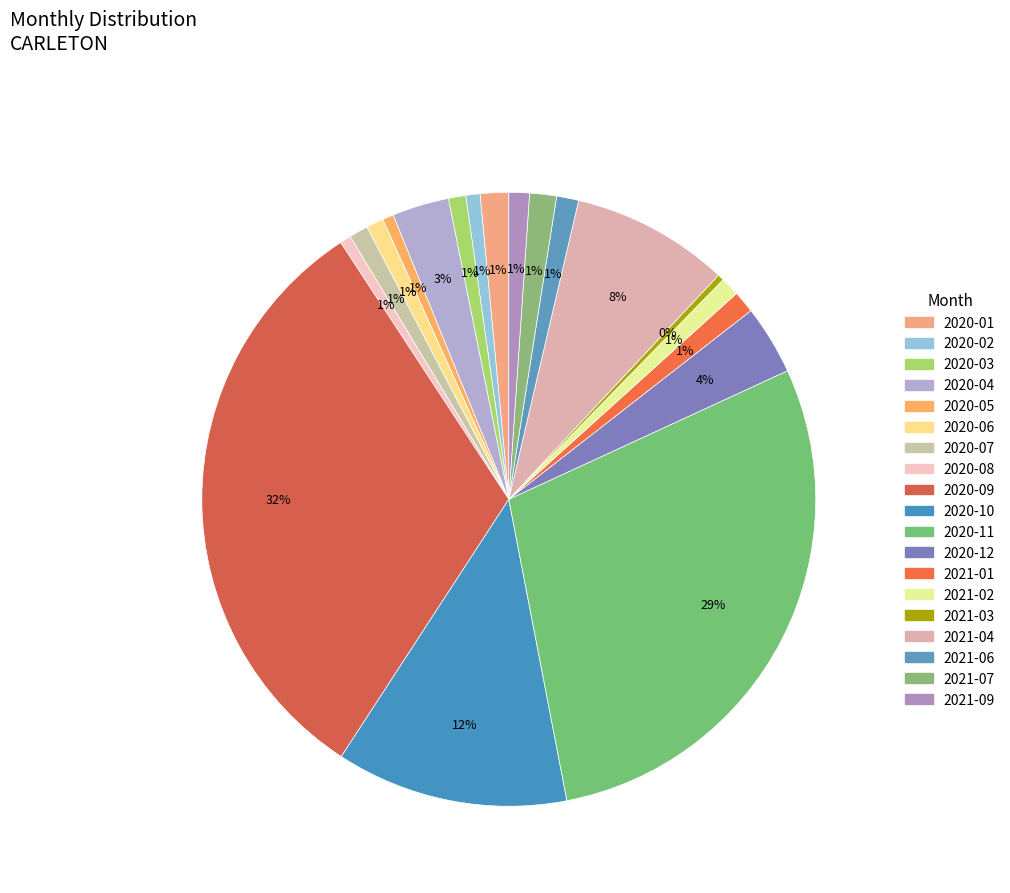

Is there a majority slice in this chart?

No